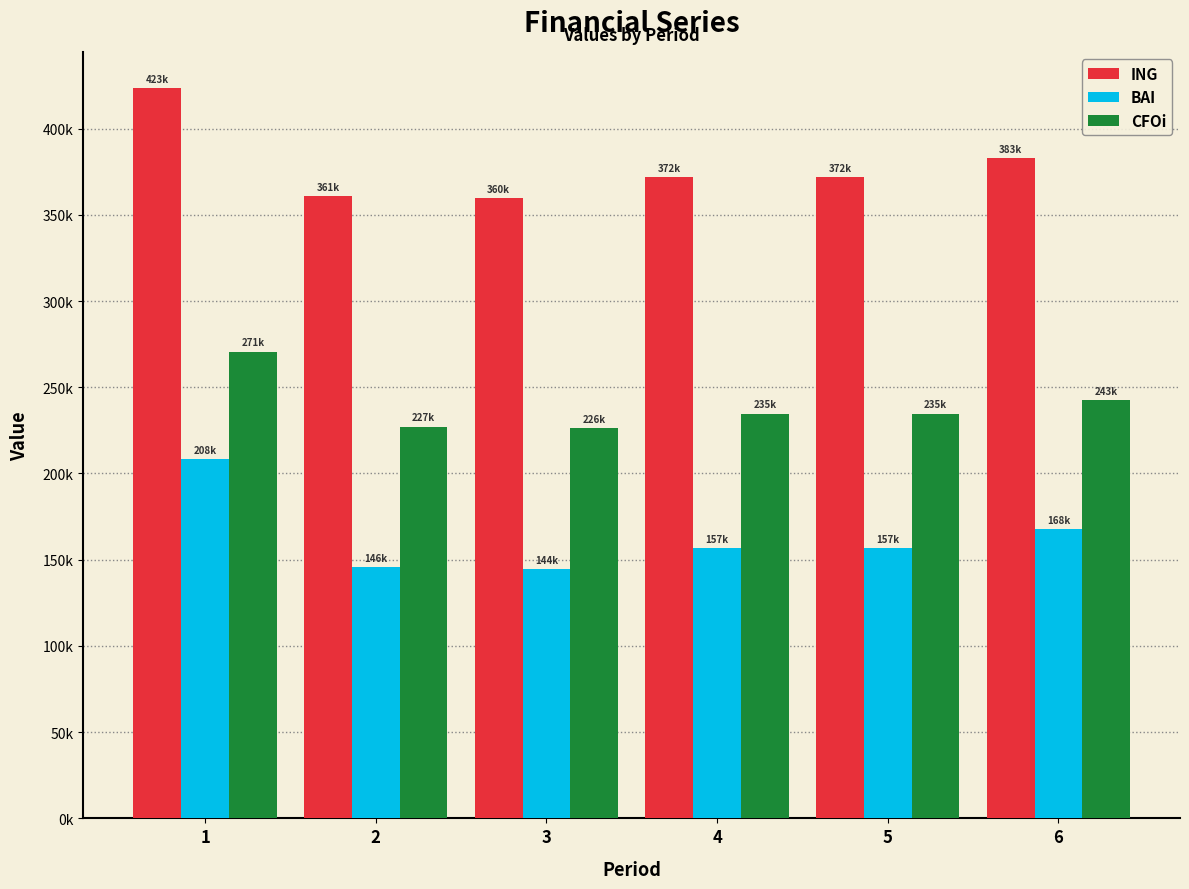

Rank the series at 6 from lowest to highest value.

BAI, CFOi, ING